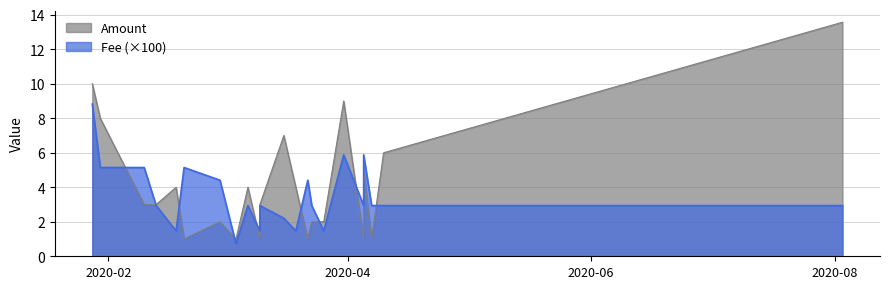

The value of Amount at 16 is 14.6. True or false?

False